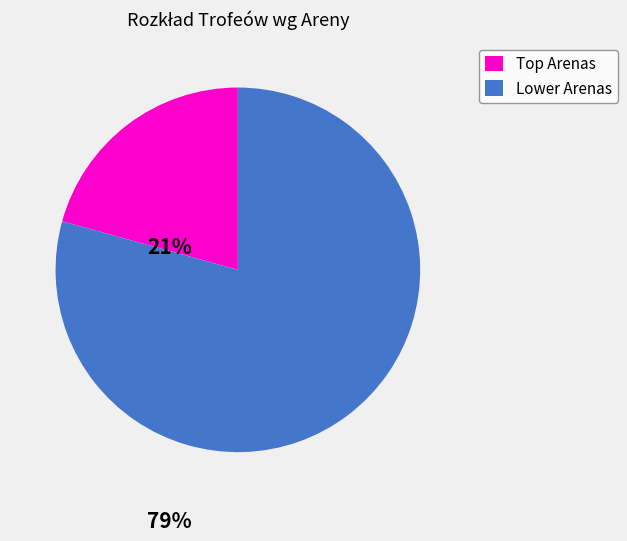

Is there a majority slice in this chart?

Yes